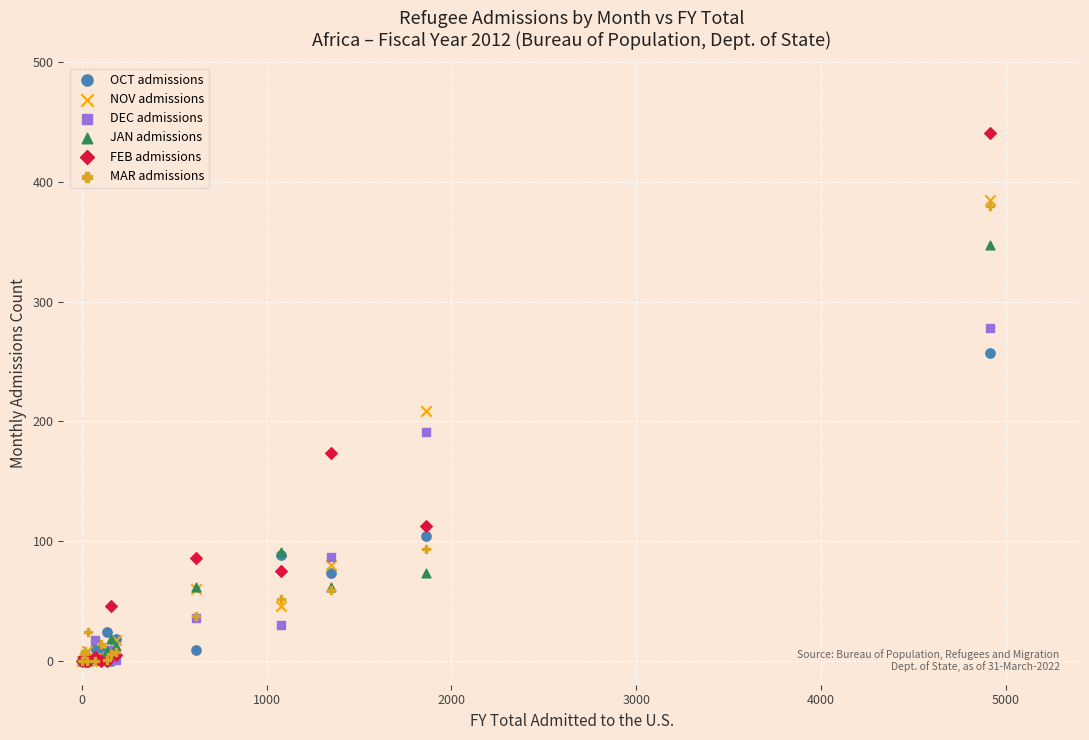

In the FEB admissions series, what Y value is closest to 220?

174